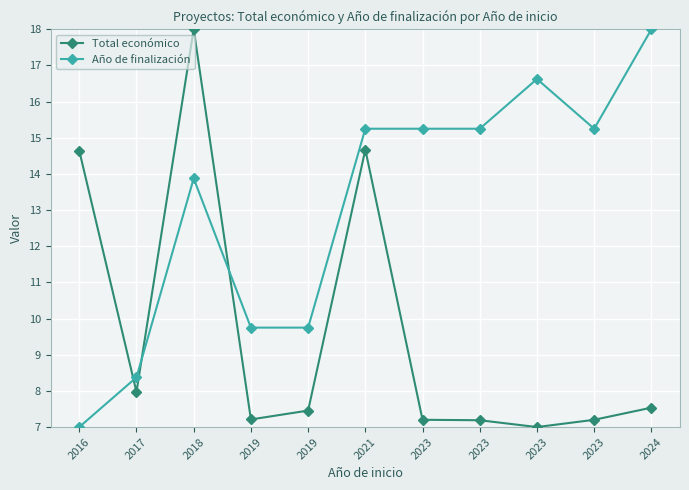

How many distinct data groups are displayed?

2